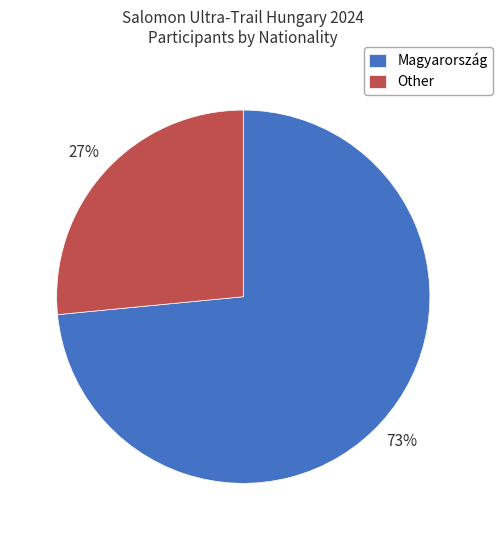

Which slice is the smallest?

Other